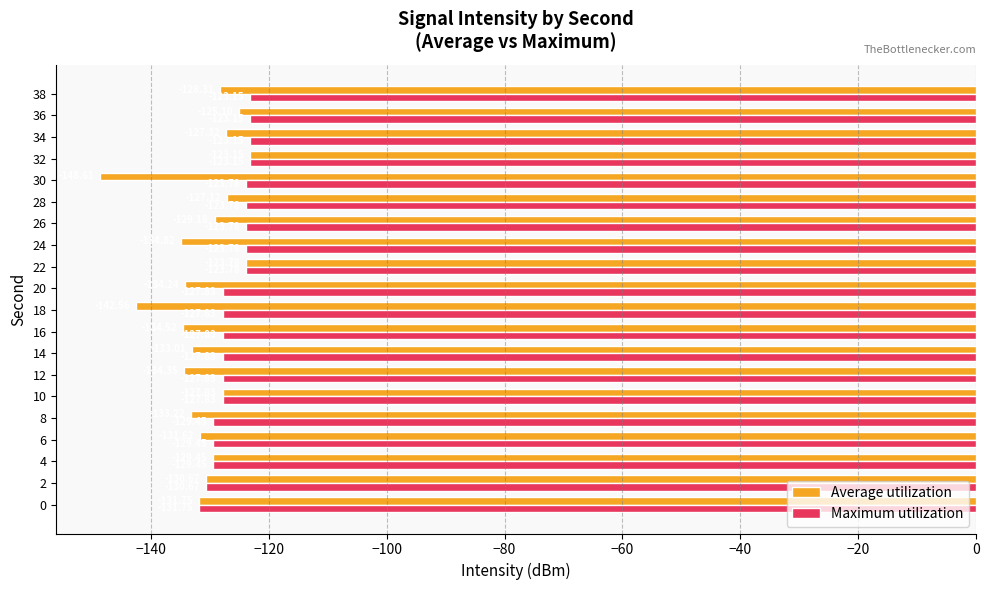

List the series in order of their overall mean, highest first.

Maximum utilization, Average utilization